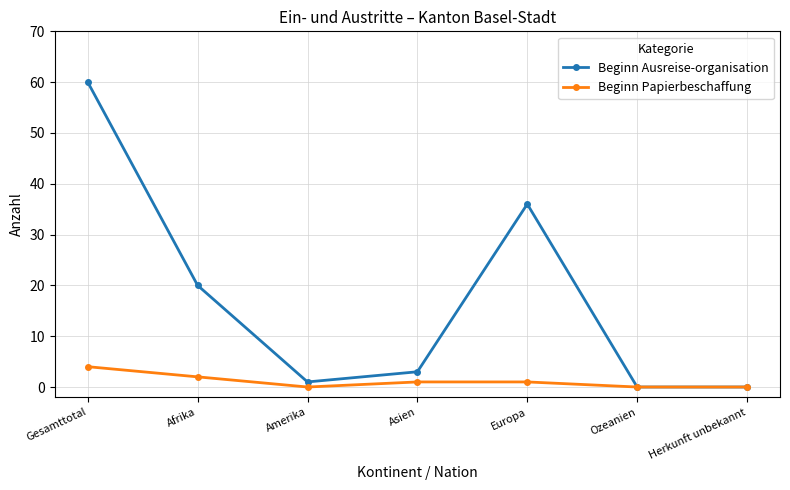

What position from the right is Gesamttotal?

7